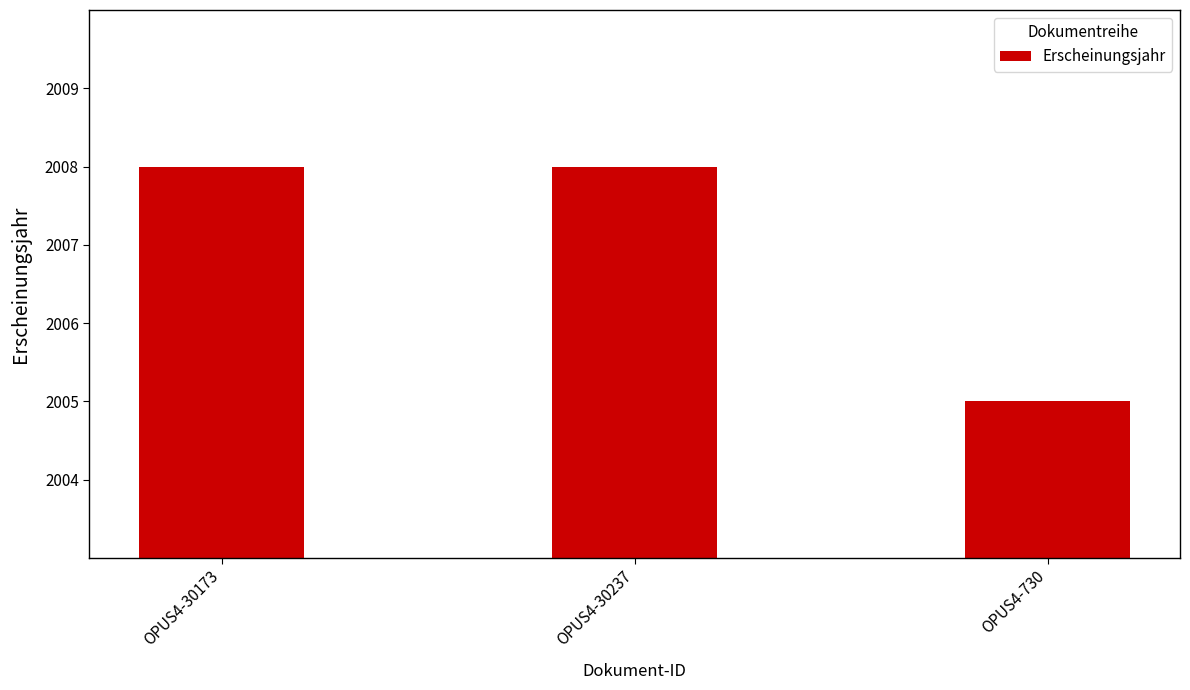

What is the label of the 2nd bar from the left?

OPUS4-30237